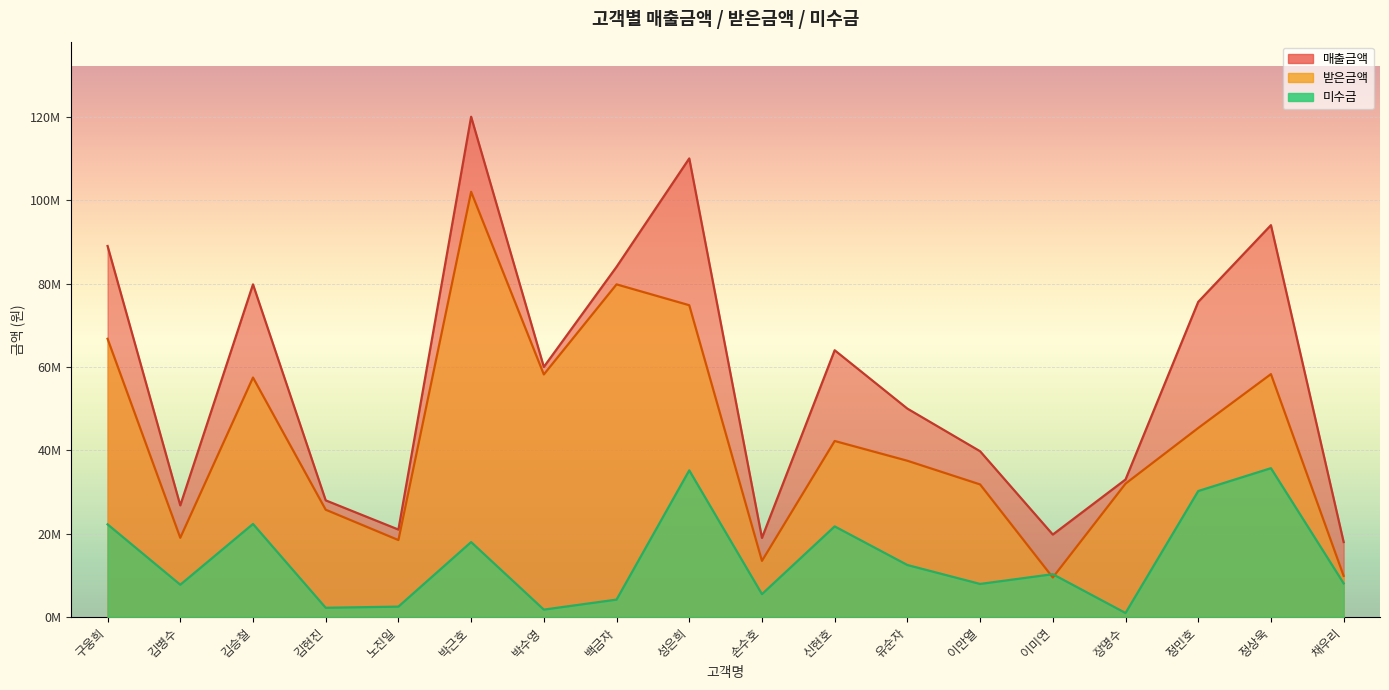

Reading right to left, what are all the values shown in this chart?

매출금액: 채우리=18000000	정상욱=94000000	정민호=75600000	장명수=33000000	이미연=19800000	이만열=39780000	유순자=50000000	신현호=64000000	손수호=19000000	성은희=110000000	백금자=84000000	박수영=60000000	박근호=120000000	노진일=21000000	김현진=28000000	김승철=79800000	김병수=26800000	구웅희=89000000
받은금액: 채우리=9900000	정상욱=58280000	정민호=45360000	장명수=32010000	이미연=9504000	이만열=31824000	유순자=37500000	신현호=42240000	손수호=13490000	성은희=74800000	백금자=79800000	박수영=58200000	박근호=102000000	노진일=18480000	김현진=25760000	김승철=57456000	김병수=19028000	구웅희=66750000
미수금: 채우리=8100000	정상욱=35720000	정민호=30240000	장명수=990000	이미연=10296000	이만열=7956000	유순자=12500000	신현호=21760000	손수호=5510000	성은희=35200000	백금자=4200000	박수영=1800000	박근호=18000000	노진일=2520000	김현진=2240000	김승철=22344000	김병수=7772000	구웅희=22250000